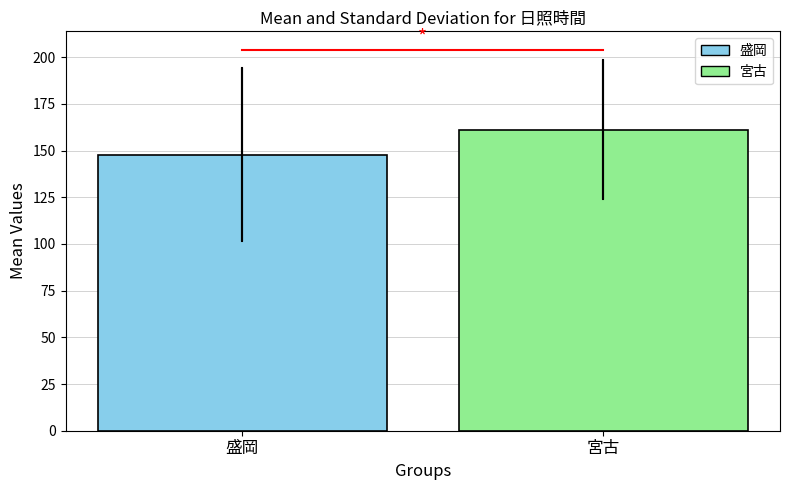

What is the ratio of the value at 宮古 to the value at 盛岡?

1.1